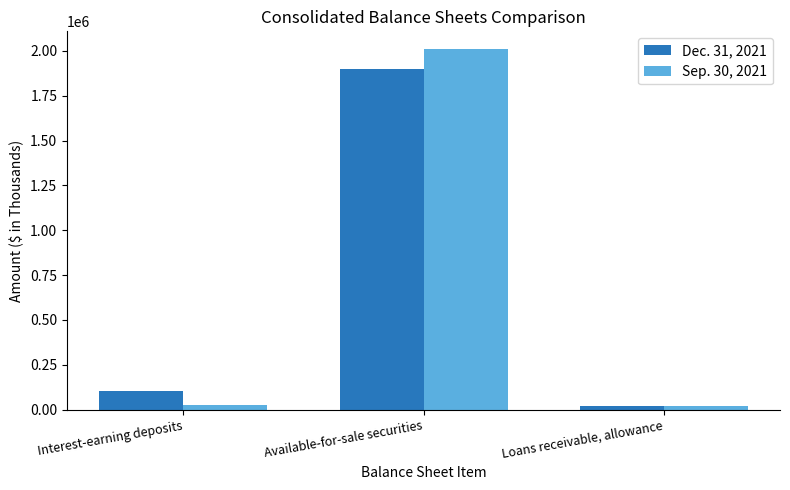

Which series has the largest range (max minus min)?

Sep. 30, 2021